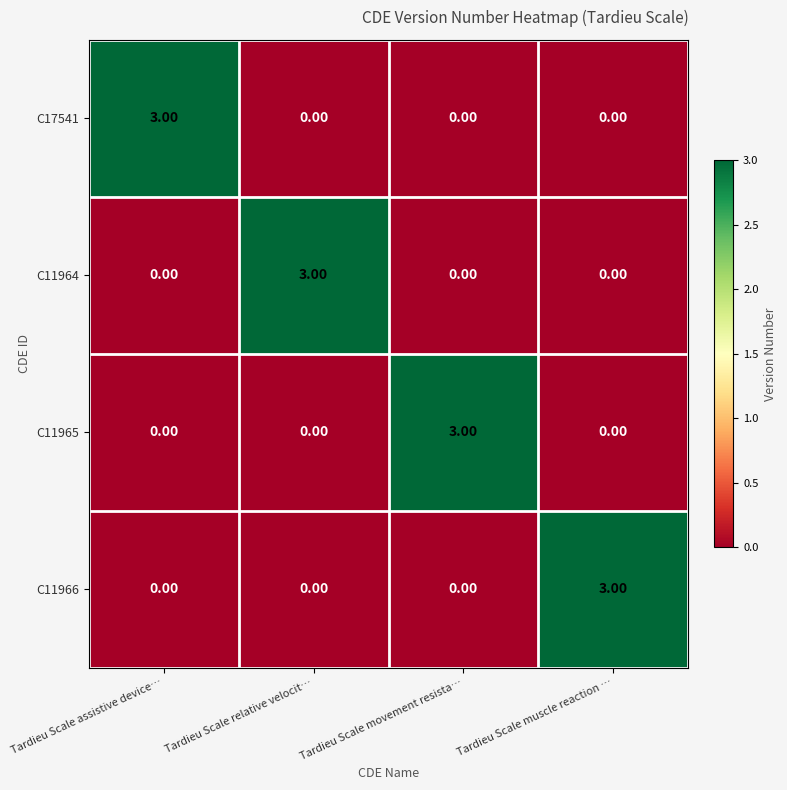

Count the number of data series in this chart.

4